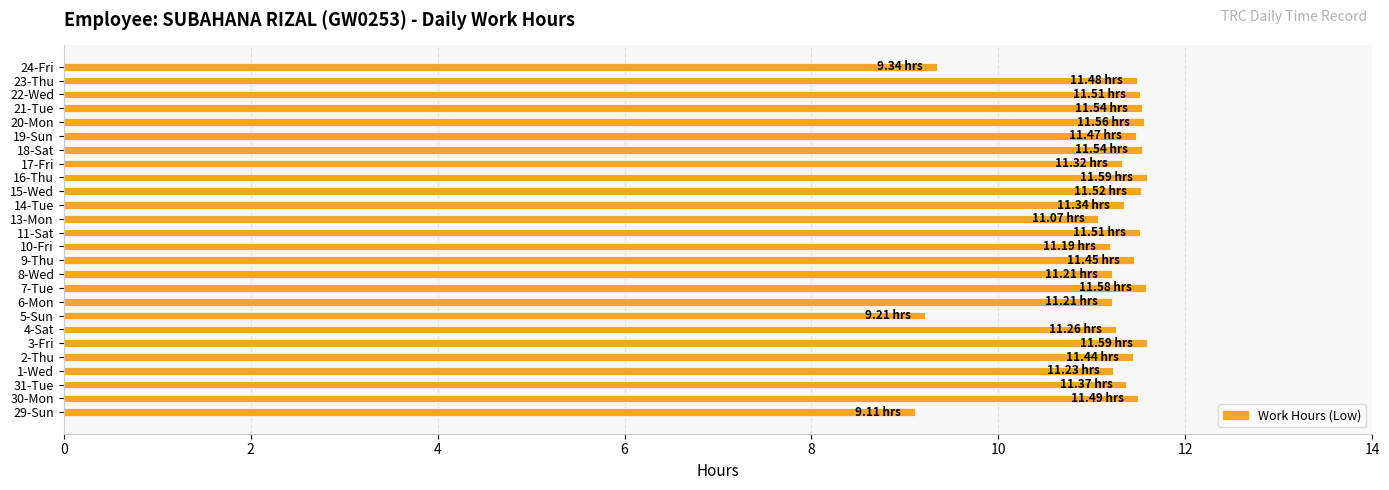

What is the ratio of the value at 29-Sun to the value at 15-Wed?

0.8